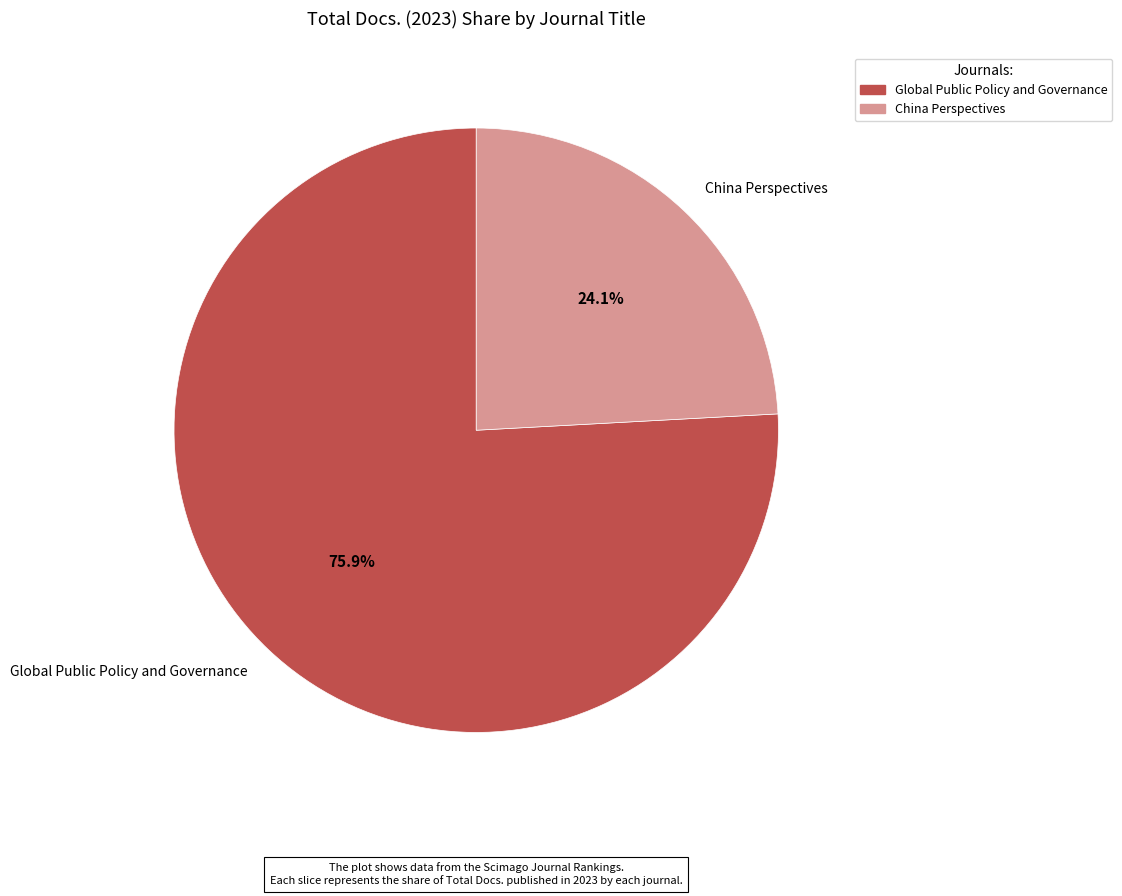

Does China Perspectives represent more than half of the total?

No